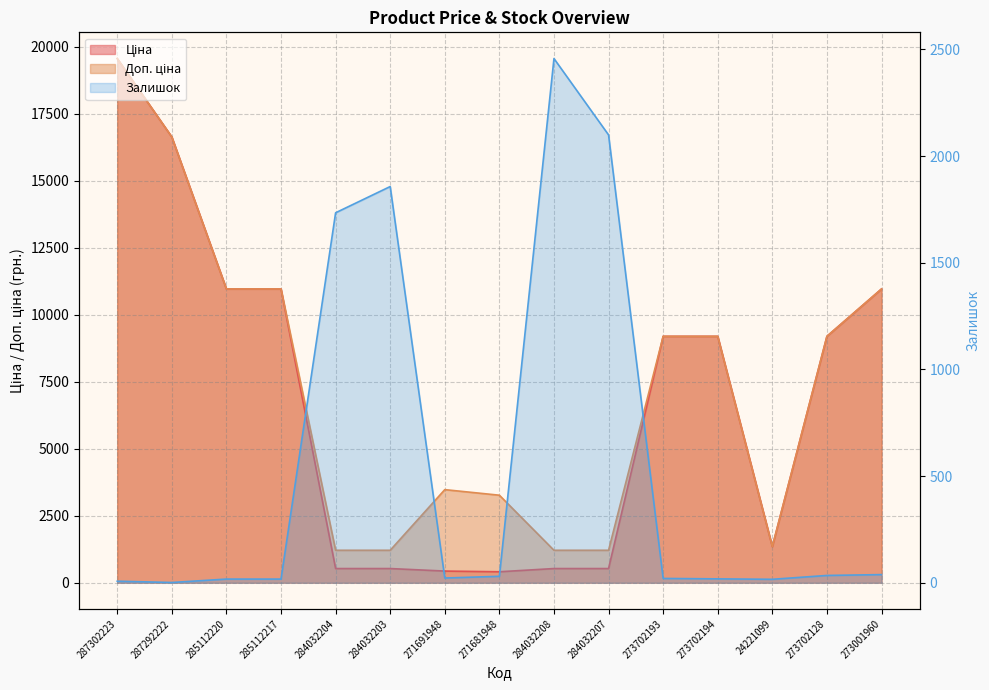

What is the total value across all series at 284032208?

4195.9